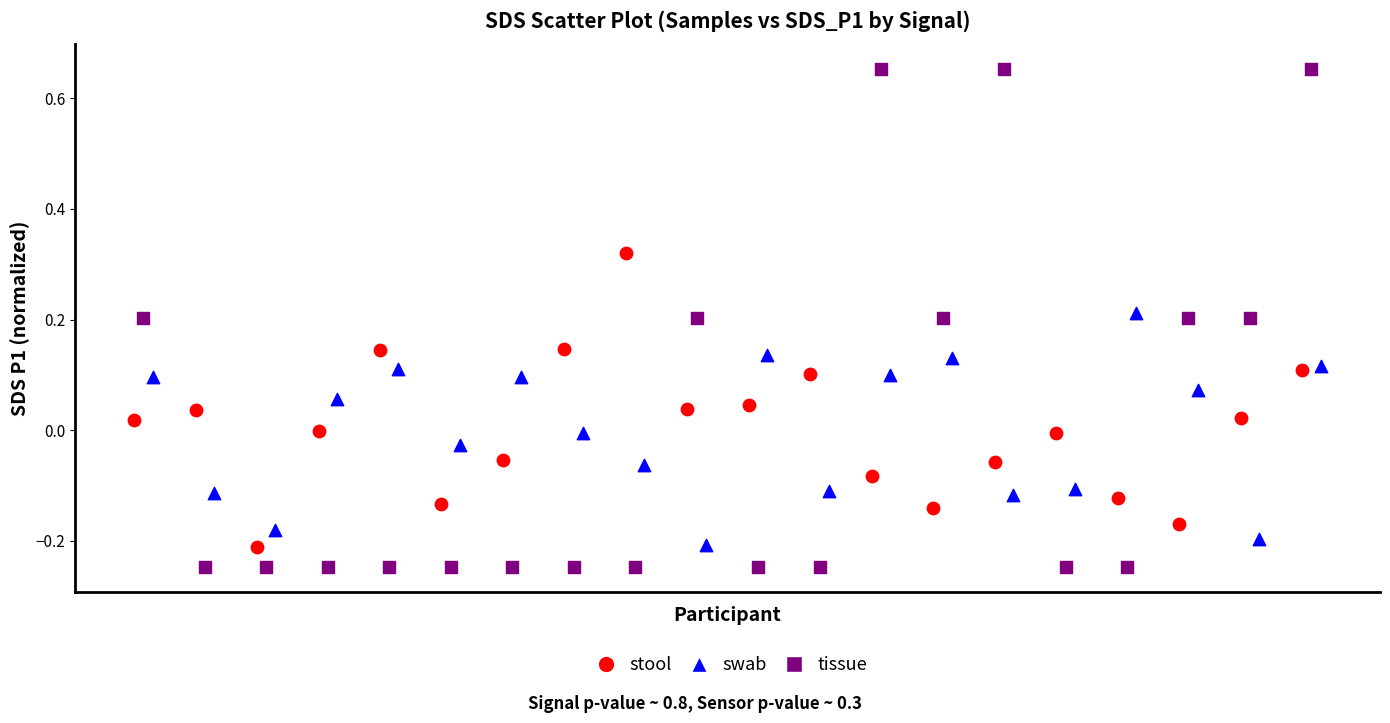

Which series has the widest spread of Y values?

tissue